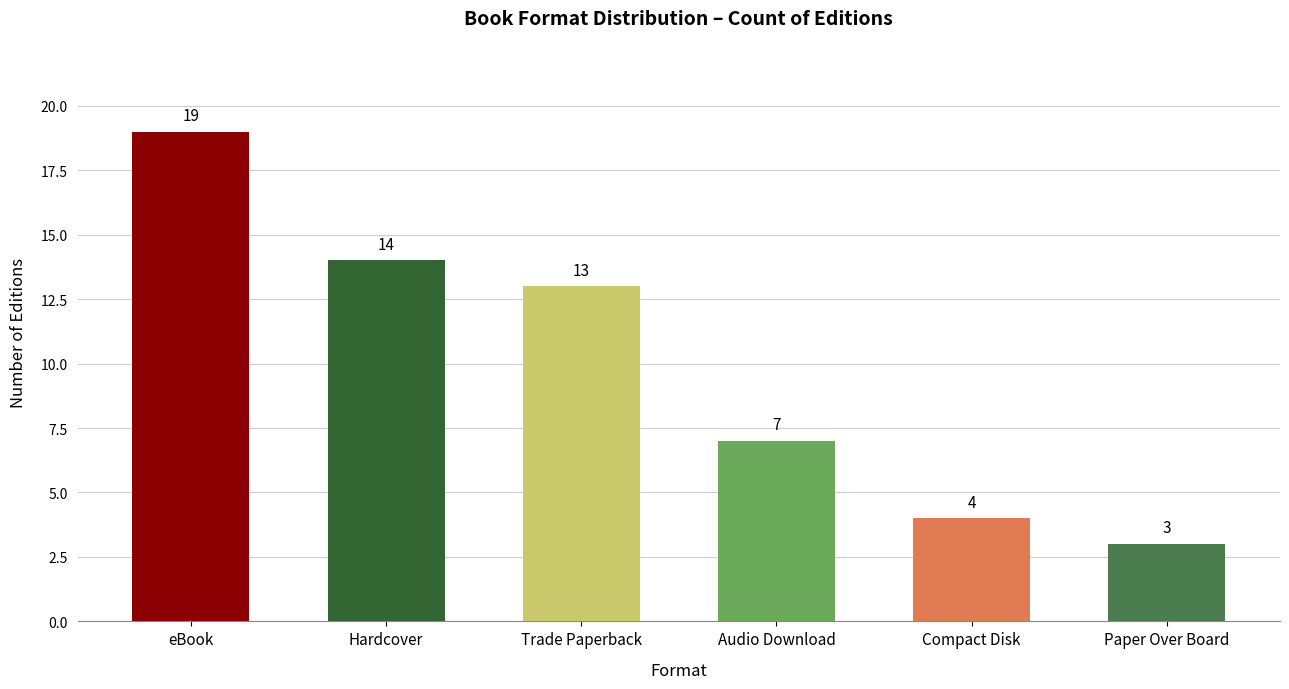

True or false: the data shows 14 at Hardcover.

True